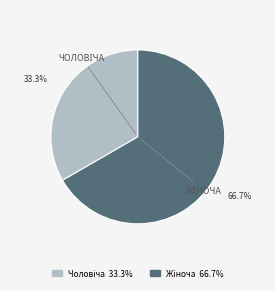

Is there any slice that represents more than half of the pie?

Yes